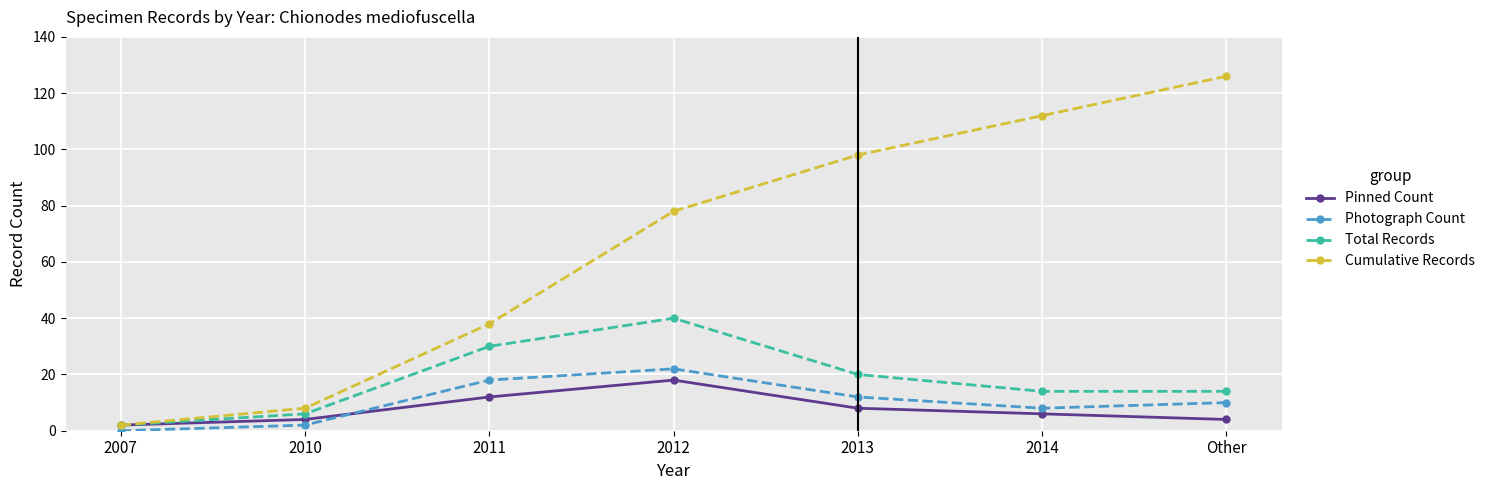

How many data points does each series have?

7